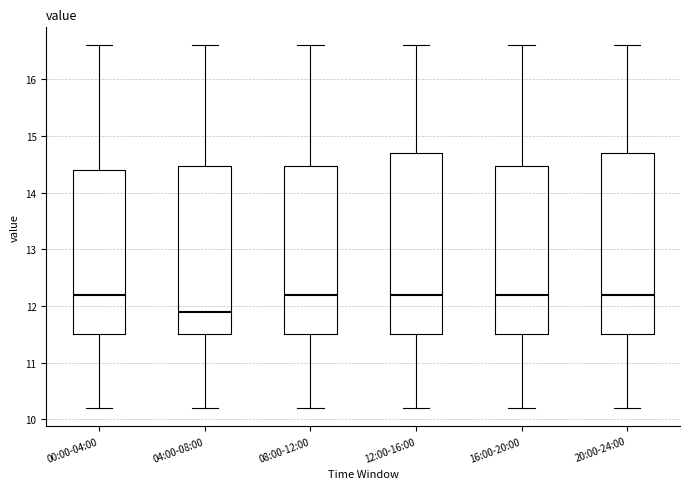

Where is the lower edge of the box for 20:00-24:00 on the y-axis? The values are not printed on the chart, so give them approximately, as read against the axis.

11.5